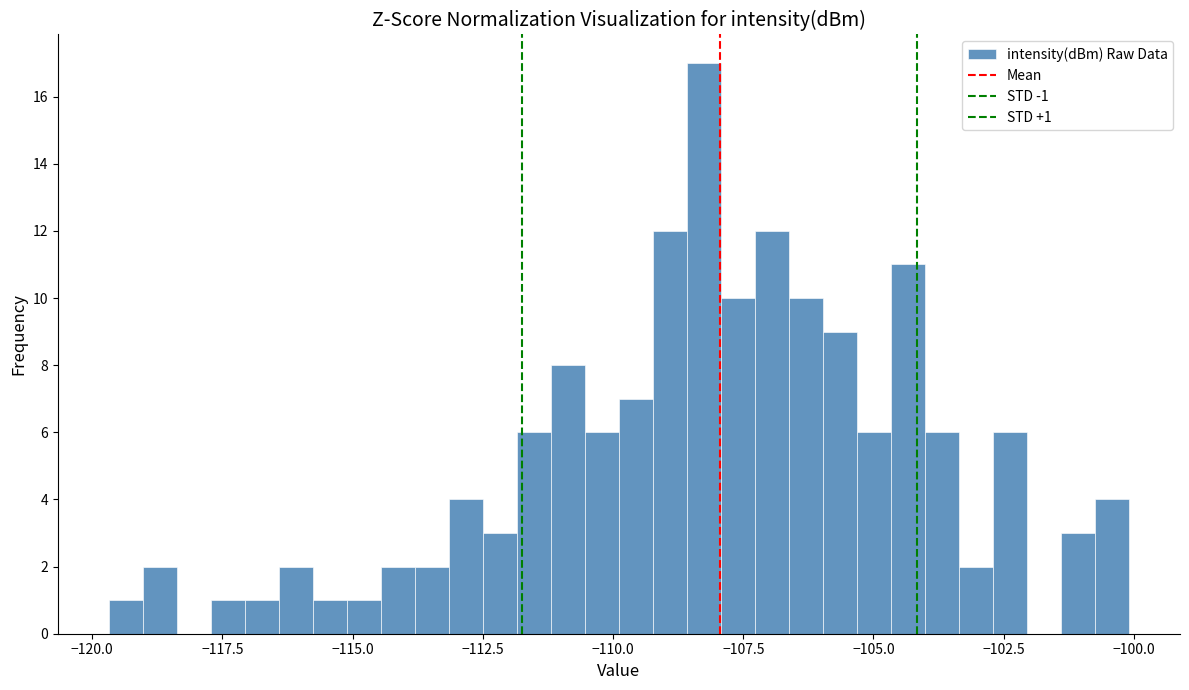

Around what value on the x-axis is the tallest bar? Give the approximate position of its centre, as read against the axis.

-108.5